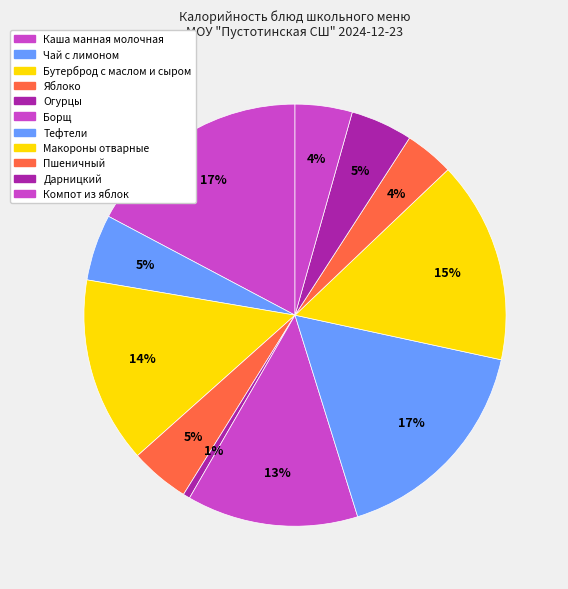

What is the smallest slice in the pie chart?

Огурцы